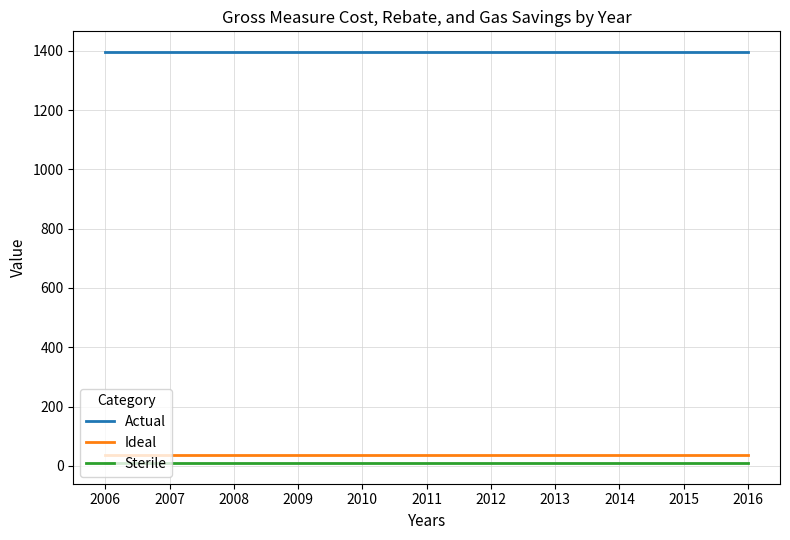

What is the greatest value displayed?

1396.2